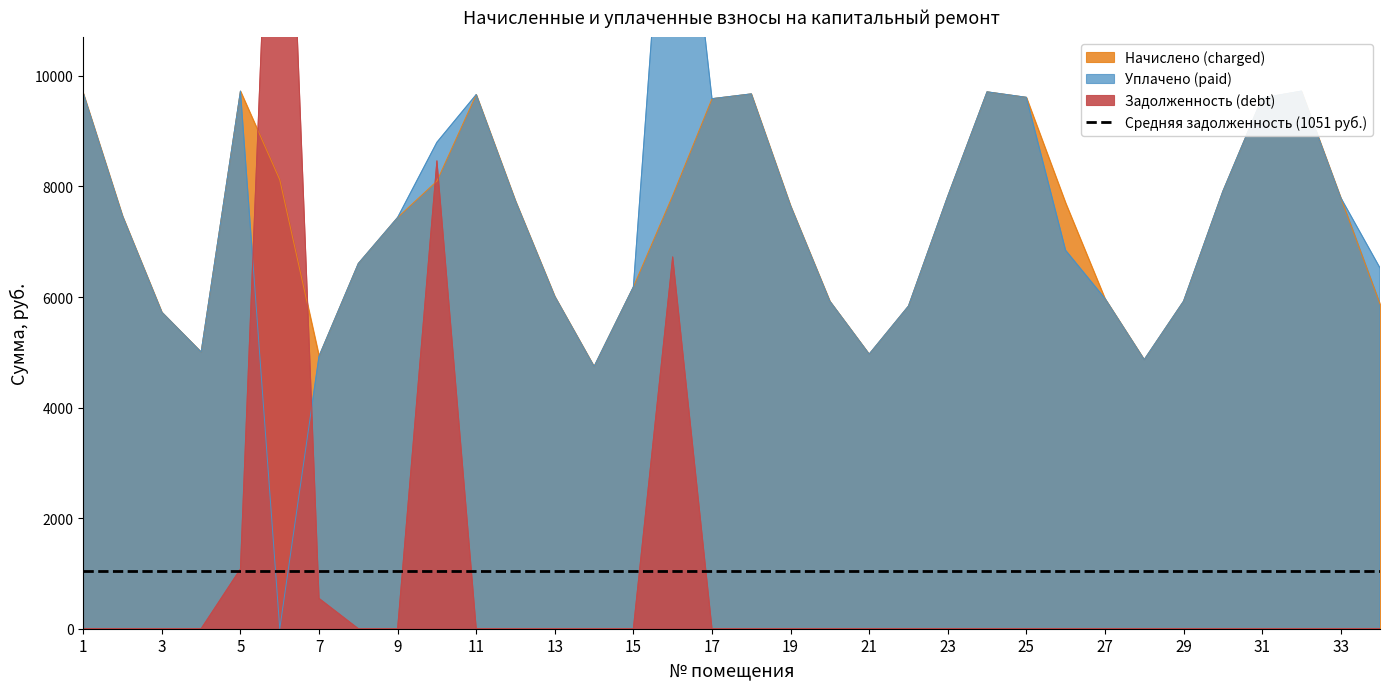

What is the difference between the highest and lowest values at 19?

7650.7